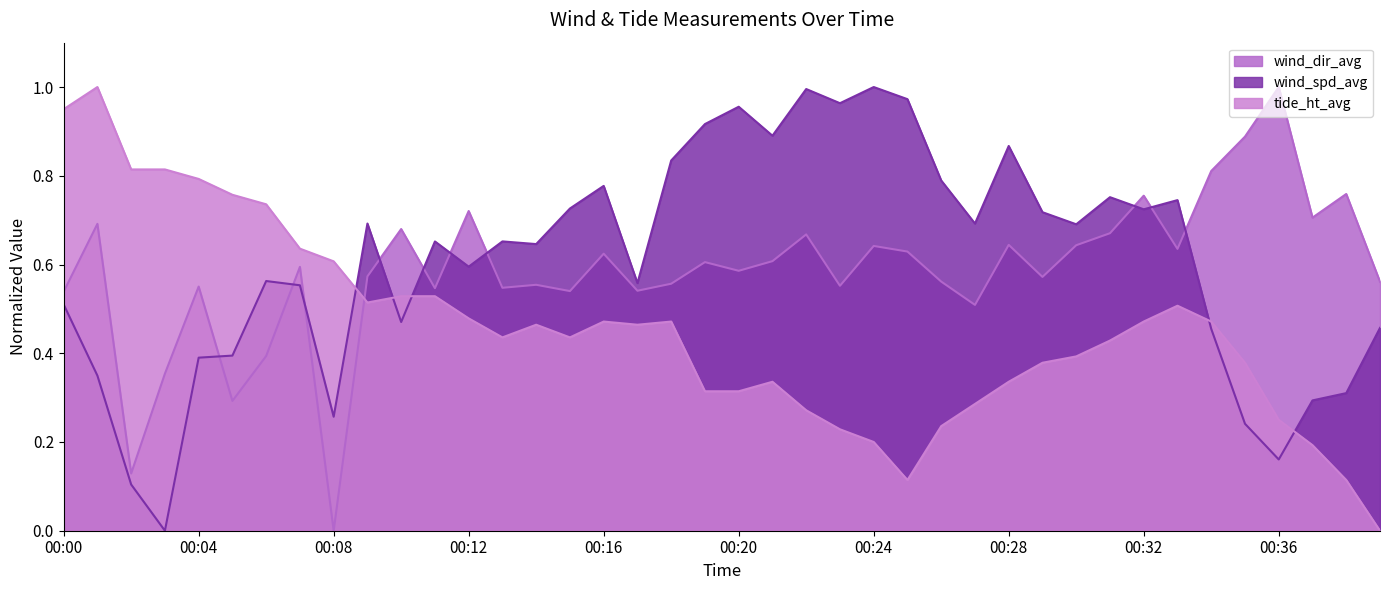

True or false: tide_ht_avg has a value of 0.8 at 00:08.

False